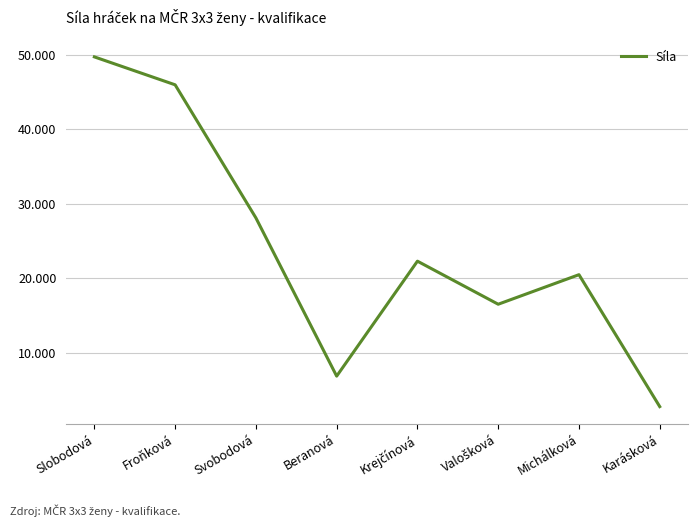

What is the difference between the second highest and minimum values?

43.2